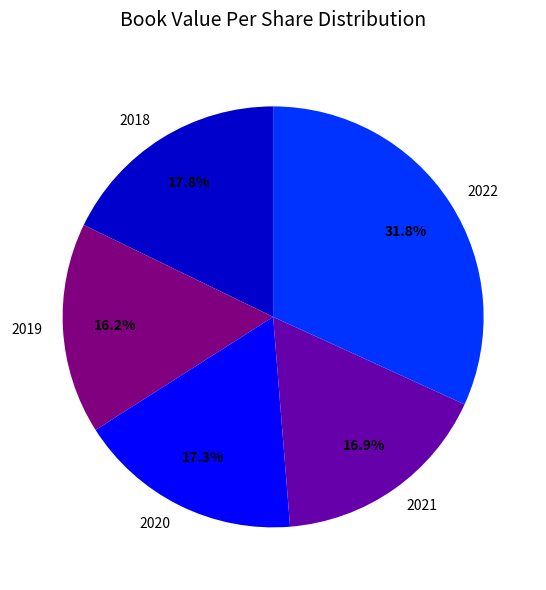

Between 2021 and 2019, which is larger?

2021